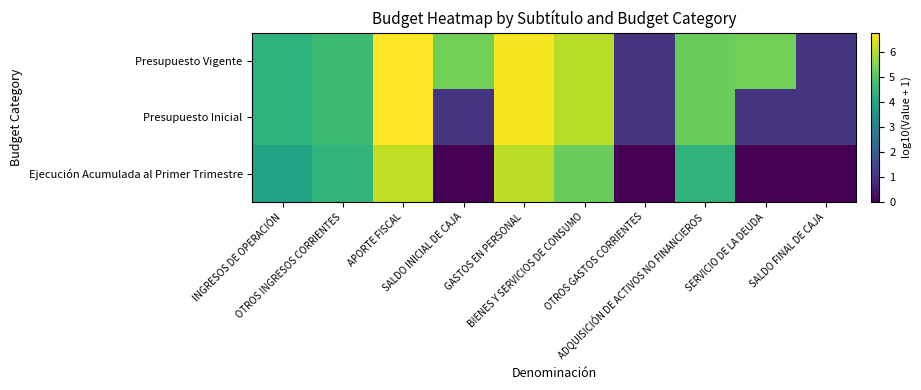

Count the number of categories in the chart.

10